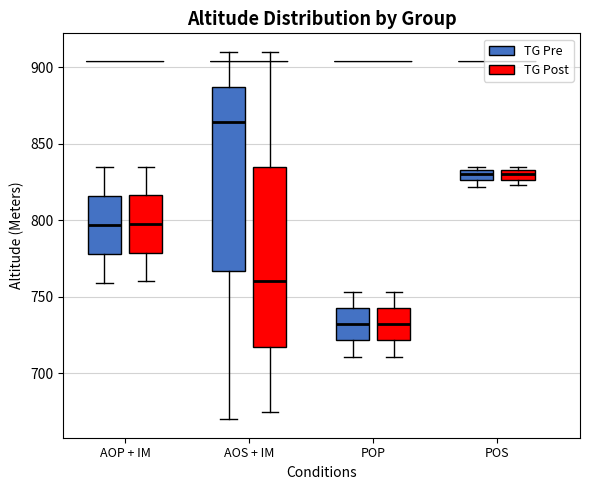

Where does the upper whisker of the box for AOS + IM (TG Pre) end on the y-axis? The values are not printed on the chart, so give them approximately, as read against the axis.

910